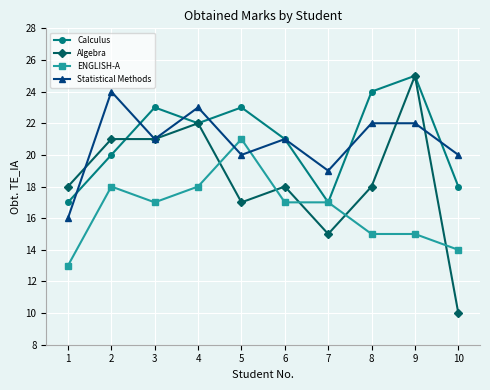

How many data points does each series have?

10